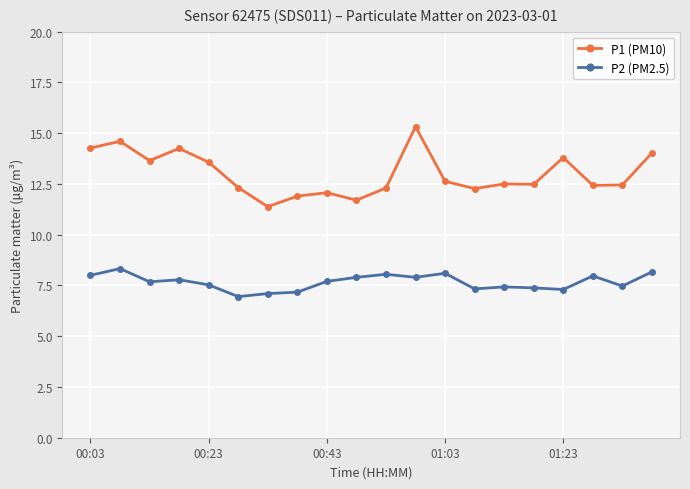

List the series in order of their overall mean, lowest first.

P2 (PM2.5), P1 (PM10)